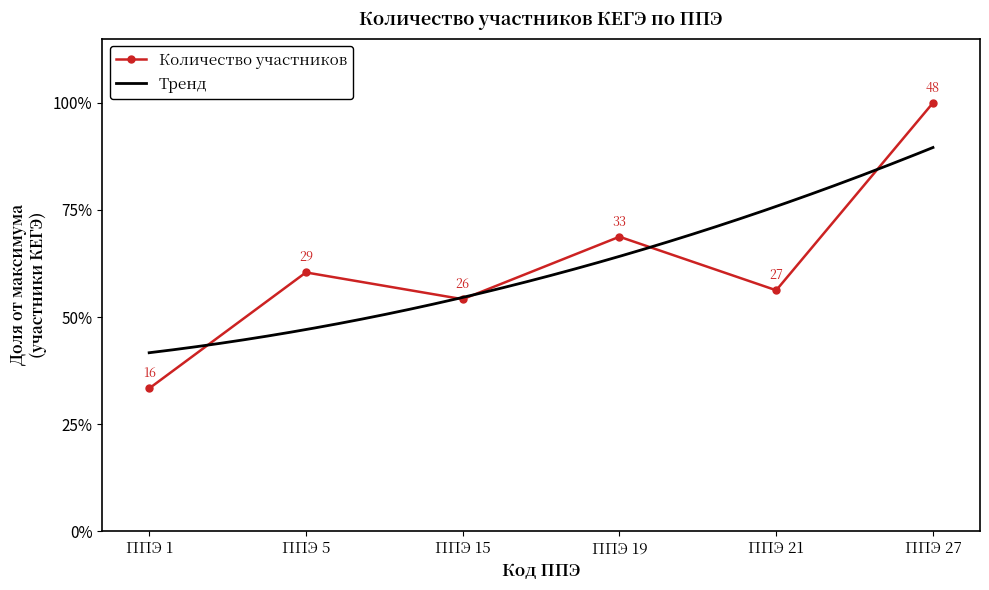

Rank the categories by value from highest to lowest.

ППЭ 27, ППЭ 19, ППЭ 5, ППЭ 21, ППЭ 15, ППЭ 1